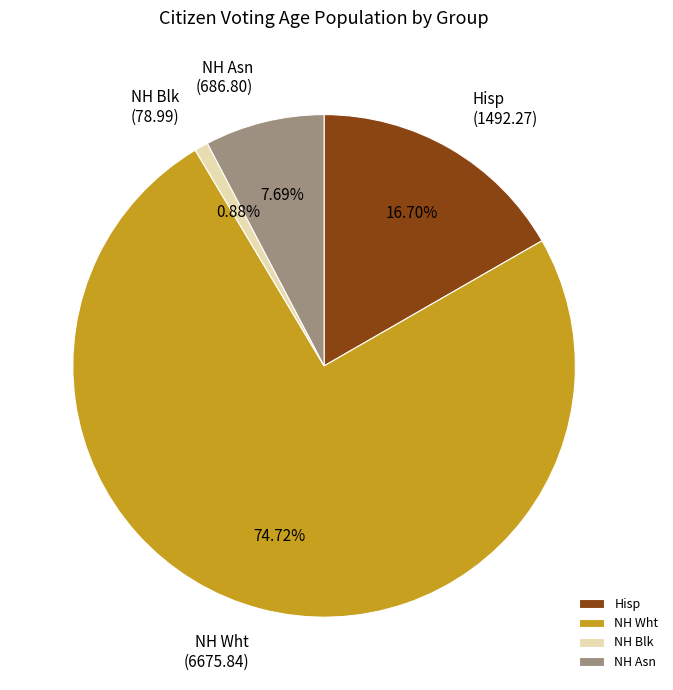

Do NH Wht and NH Asn together represent more than half of the pie?

Yes